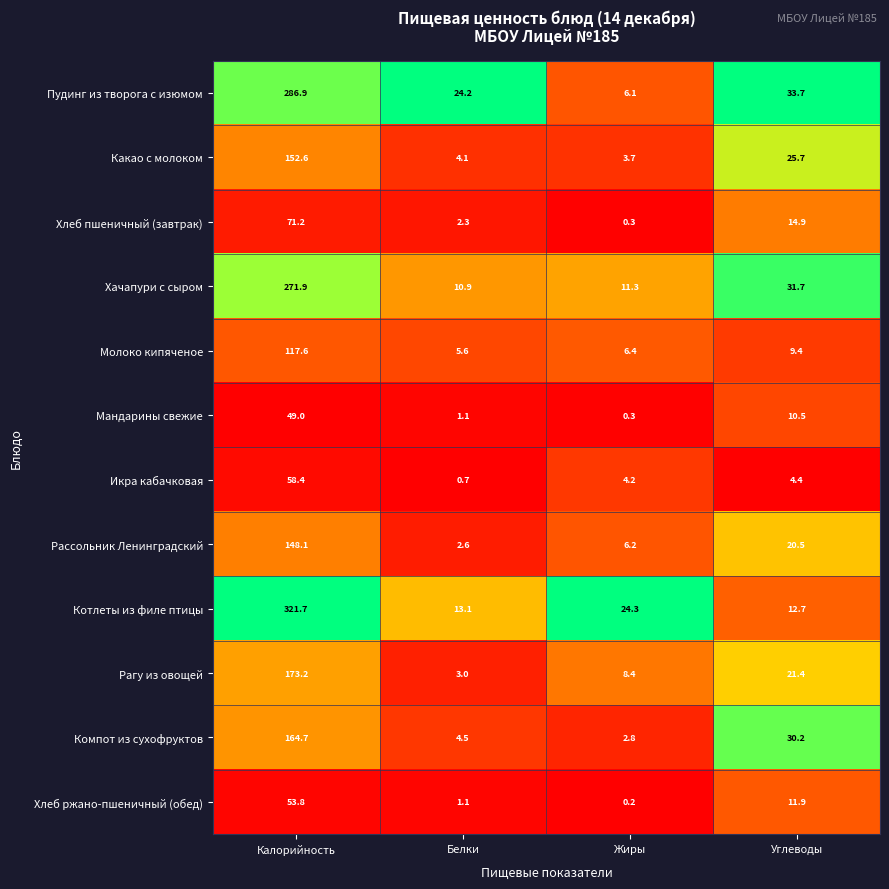

Where is Мандарины свежие nearest to the value 24?

Углеводы